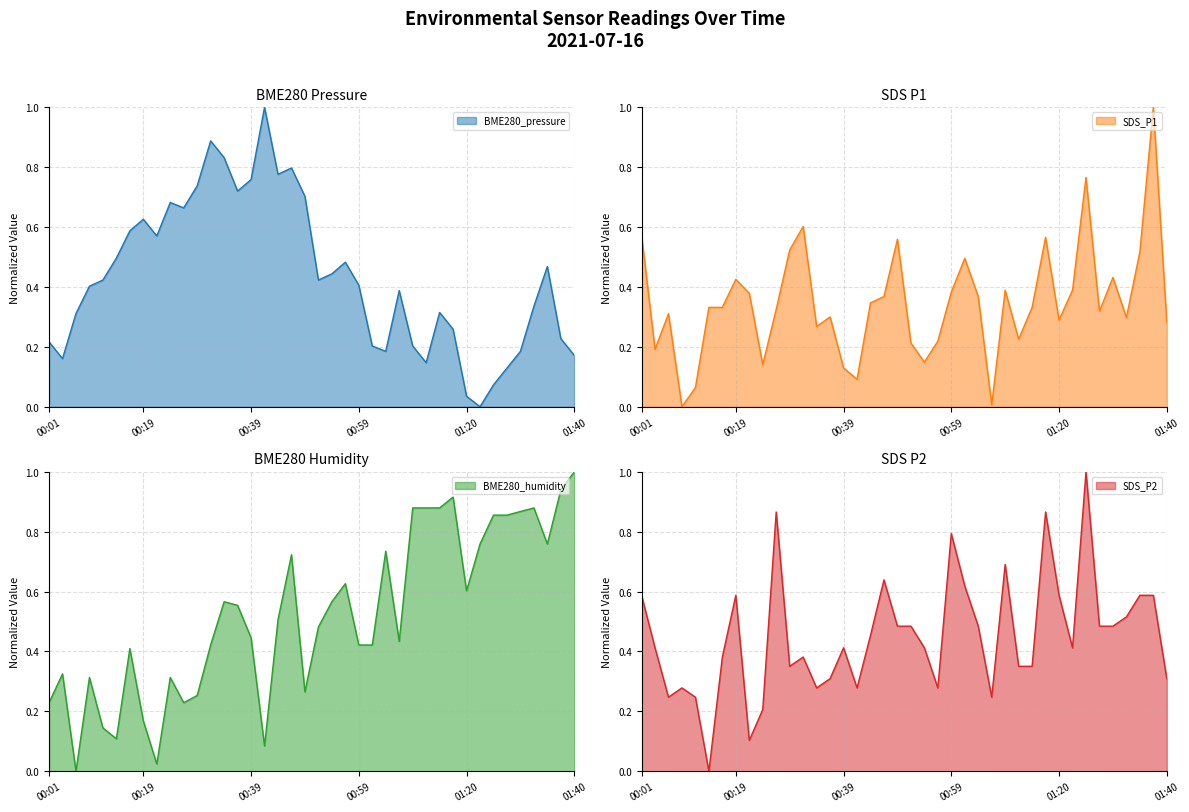

Between 00:06 and 00:09, which series saw the biggest shift?

BME280_humidity